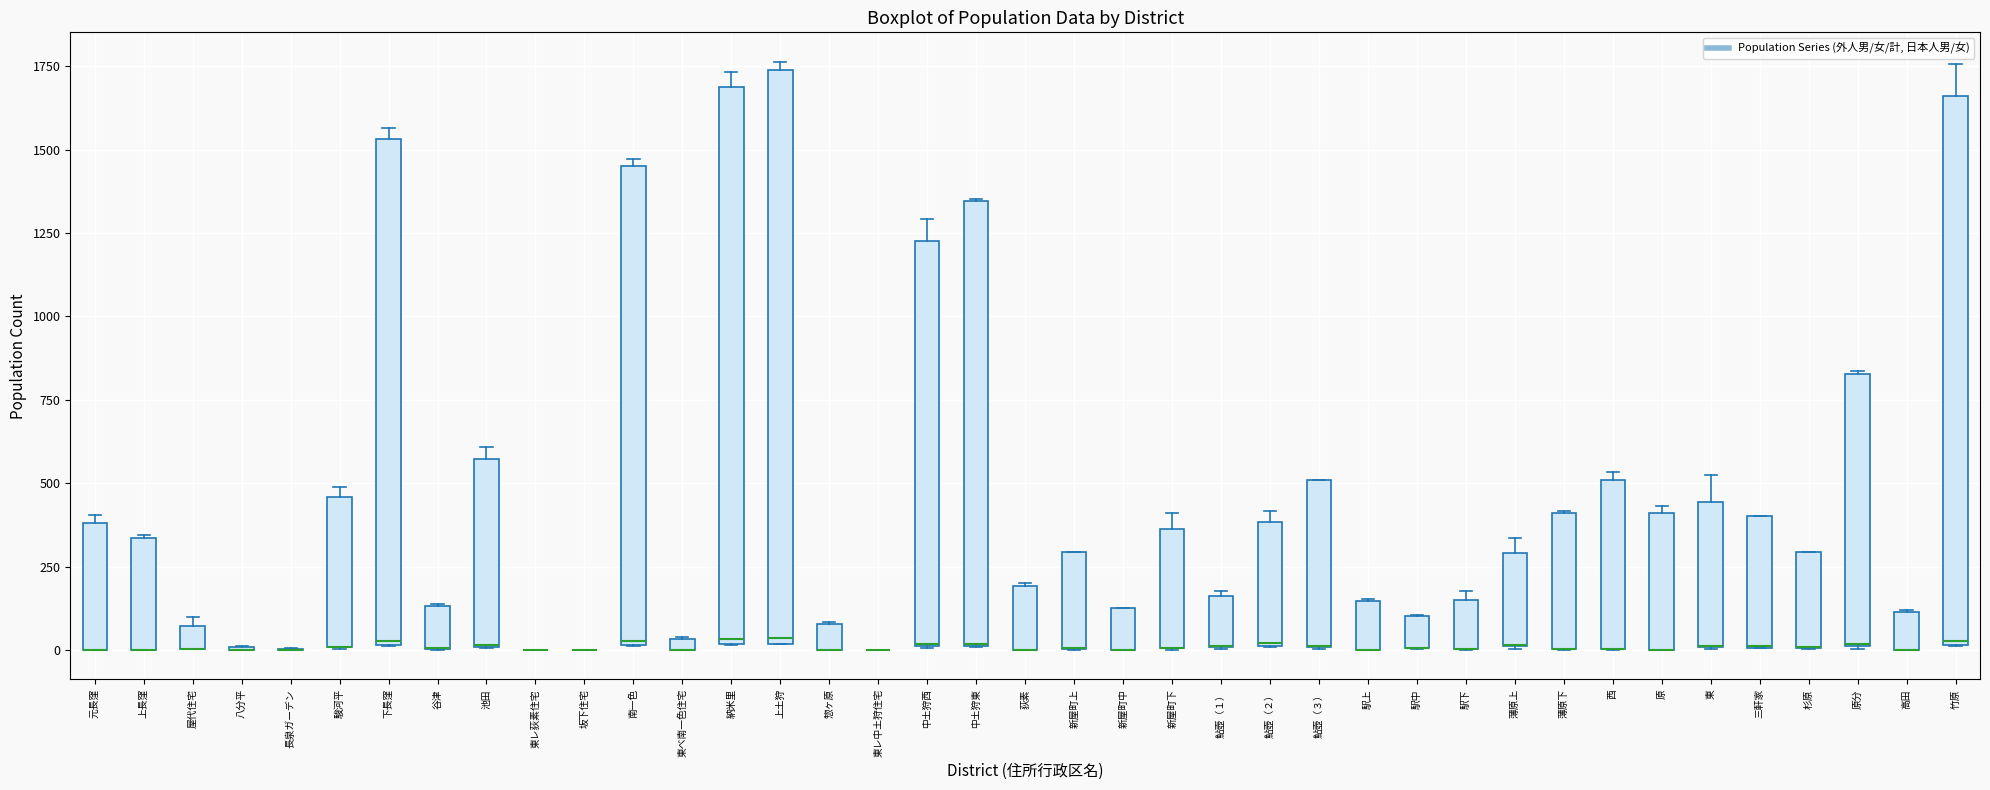

Where is the upper edge of the box for 下長窪 on the y-axis? The values are not printed on the chart, so give them approximately, as read against the axis.

1550